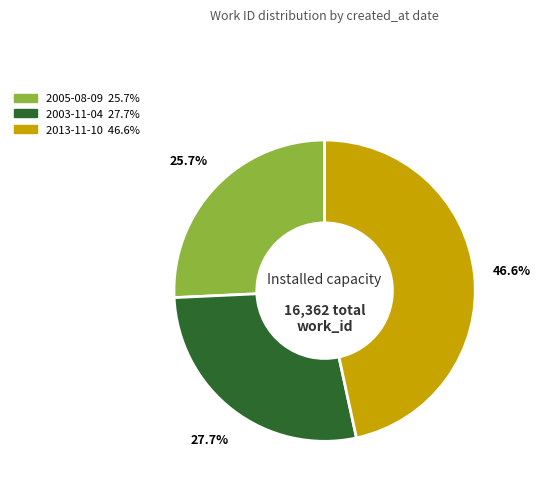

What percentage is the 2003-11-04 slice, to the nearest percent?

28%